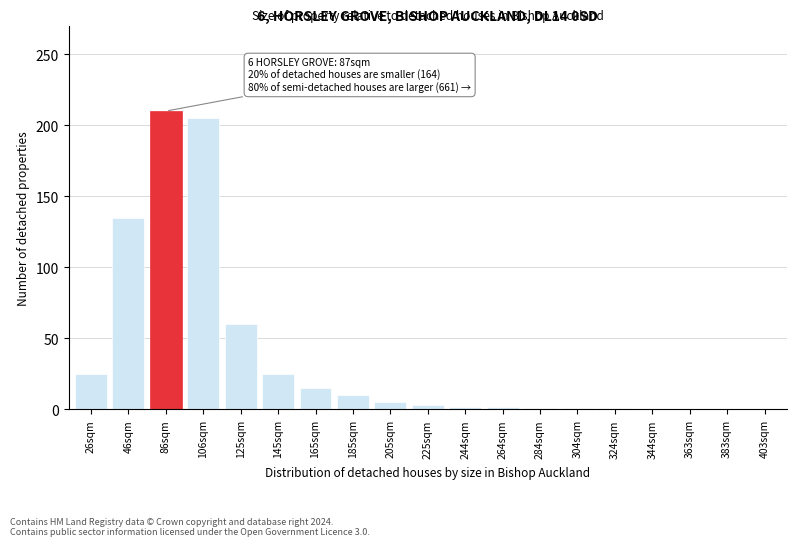

What is the greatest value displayed?

210